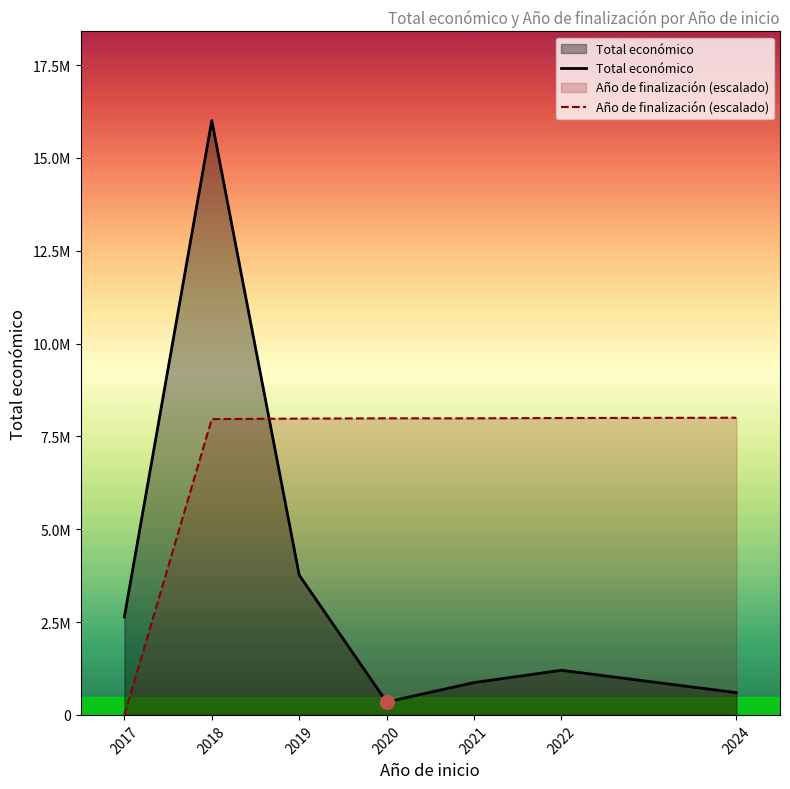

Which series changed the most between 2019 and 2021?

Total económico